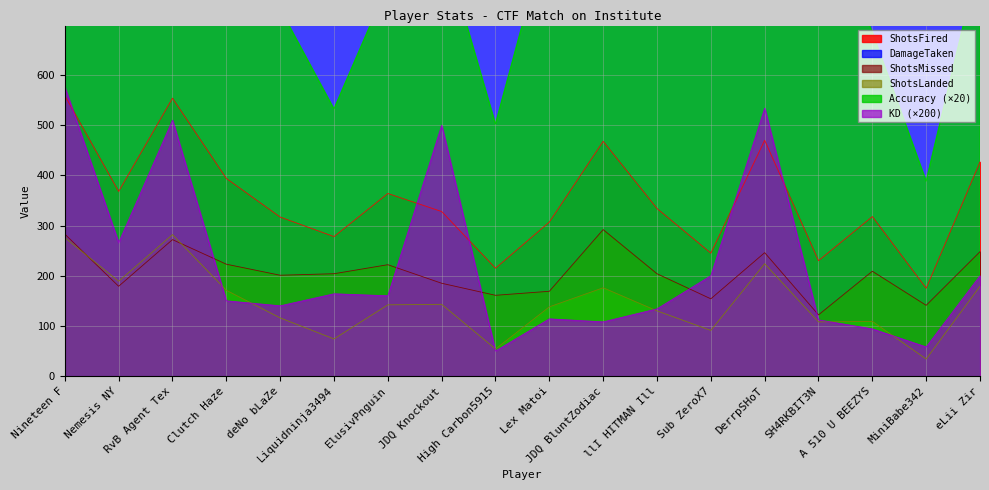

Reading right to left, transcribe all the data shown in this chart.

Accuracy: 838.4	388.6	685.6	939.2	953.2	742.8	778.4	752.2	899.0	502.4	872.0	780.2	532.4	731.8	868.0	1018.0	1027.2	987.4
KD: 200.0	58.0	94.0	112.0	534.0	200.0	134.0	108.0	114.0	50.0	500.0	160.0	164.0	140.0	150.0	510.0	266.0	576.0
ShotsFired: 427.0	175.0	318.0	230.0	470.0	245.0	334.0	468.0	307.0	215.0	328.0	364.0	278.0	317.0	394.0	554.0	368.0	559.0
ShotsLanded: 179.0	34.0	109.0	108.0	224.0	91.0	130.0	176.0	138.0	54.0	143.0	142.0	74.0	116.0	171.0	282.0	189.0	276.0
ShotsMissed: 248.0	141.0	209.0	122.0	246.0	154.0	204.0	292.0	169.0	161.0	185.0	222.0	204.0	201.0	223.0	272.0	179.0	283.0
DamageTaken: 4355.0	4105.0	4322.0	4714.0	4070.0	4266.0	4633.0	4559.0	4334.0	3116.0	2672.0	3363.0	3384.0	3472.0	3710.0	4233.0	3763.0	2905.0